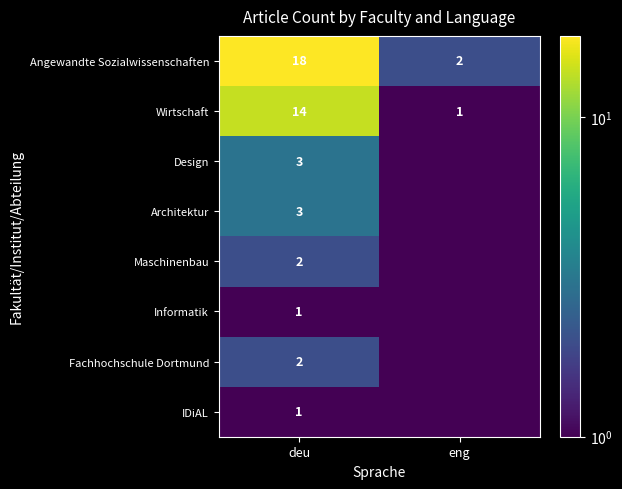

The value of Wirtschaft at eng is 0.5. True or false?

False